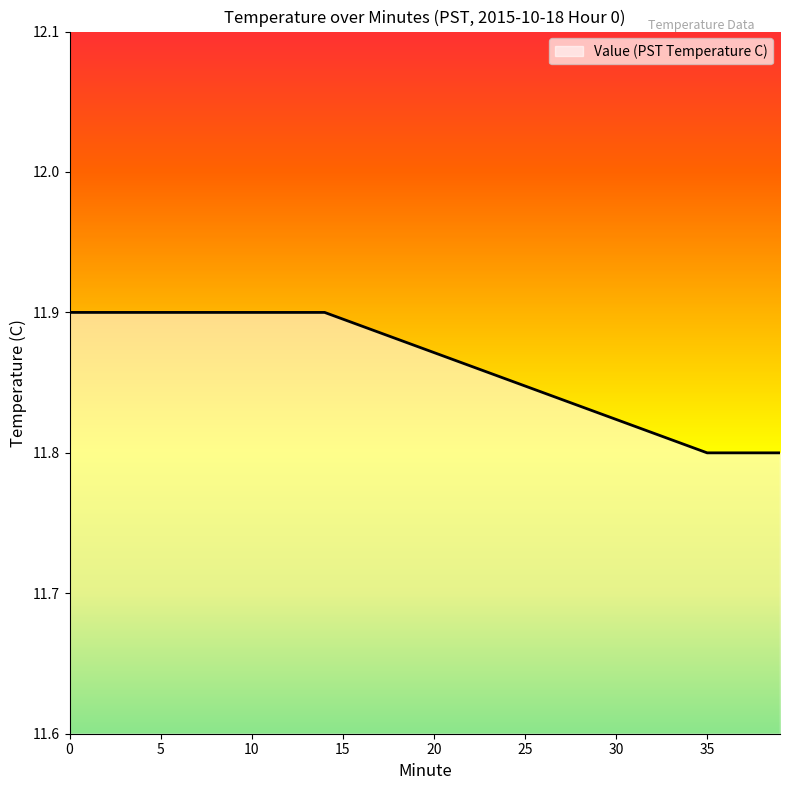

What is the smallest value displayed?

11.8